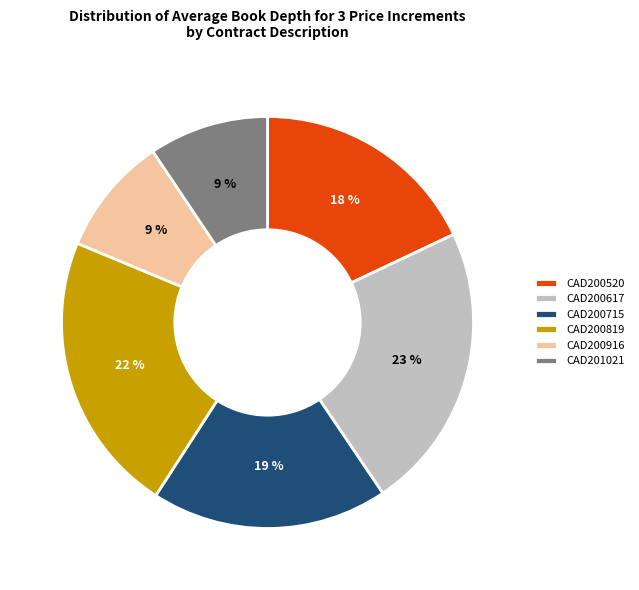

True or false: CAD200916 accounts for 9% of the total.

True